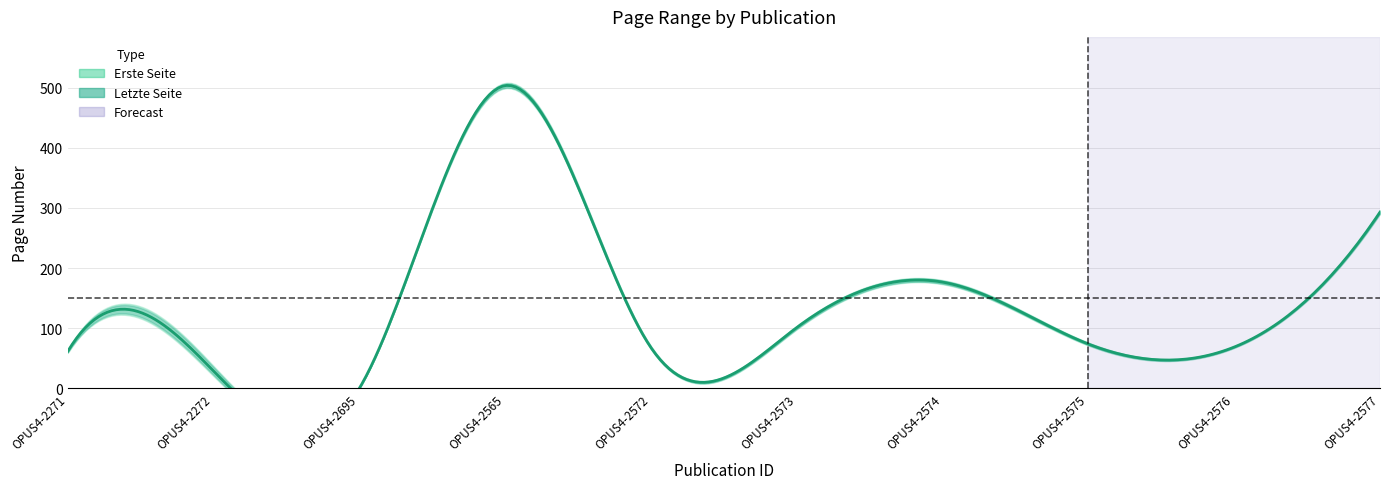

The value of Erste Seite at OPUS4-2574 is 173. True or false?

True